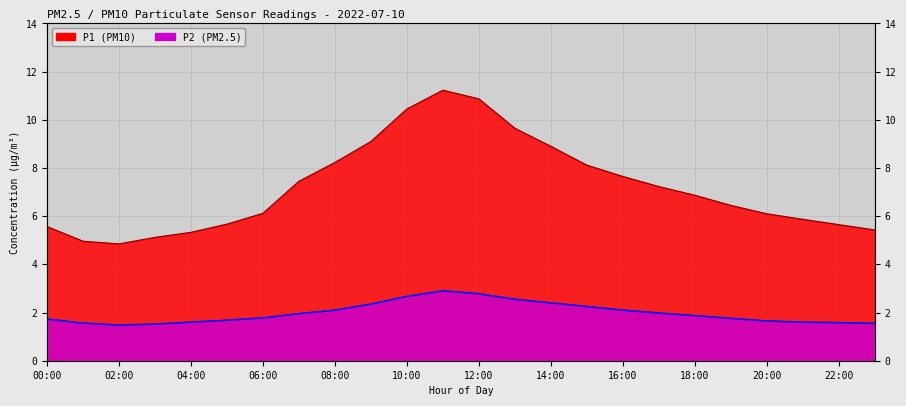

True or false: P1 and P2 intersect in this chart.

False